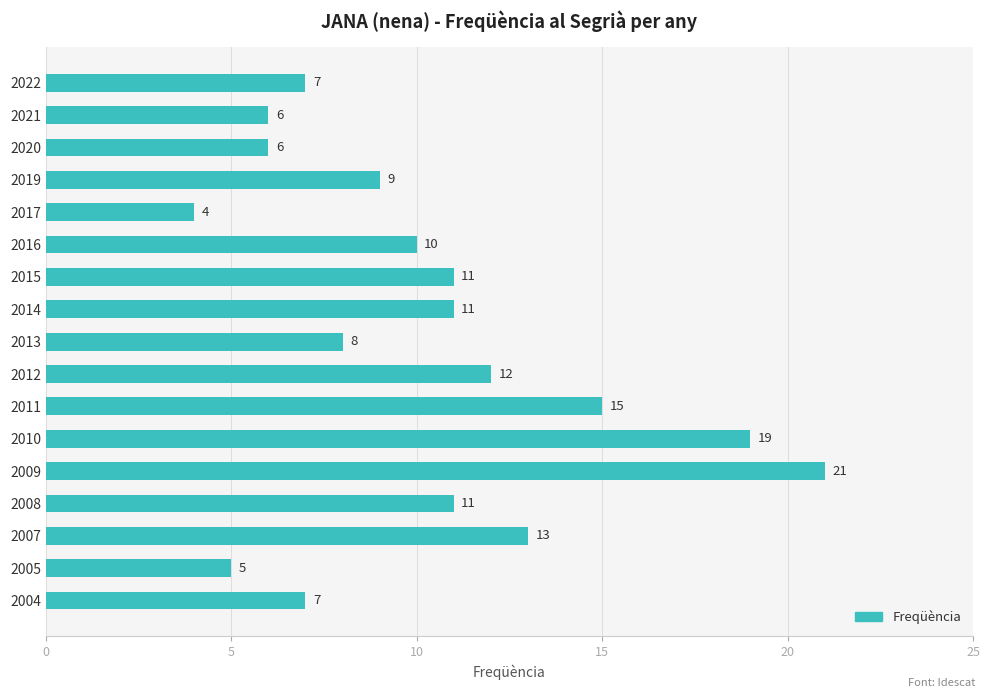

How many distinct data groups are displayed?

1